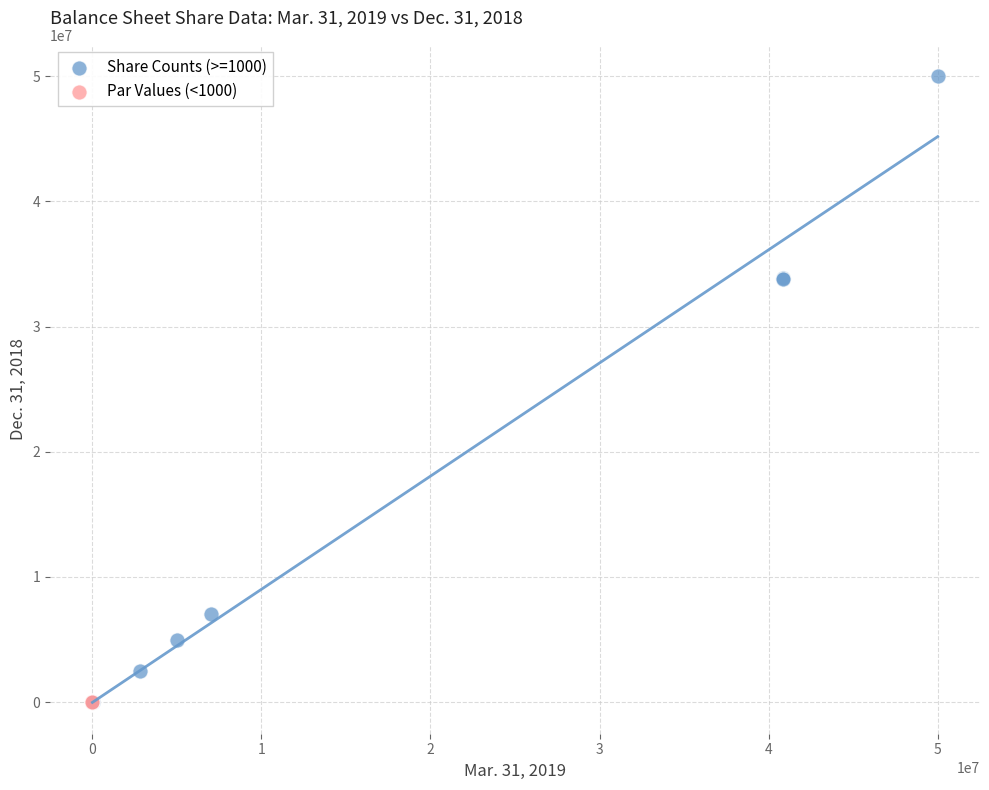

Which series reaches the maximum Y coordinate?

Share Counts (>=1000)